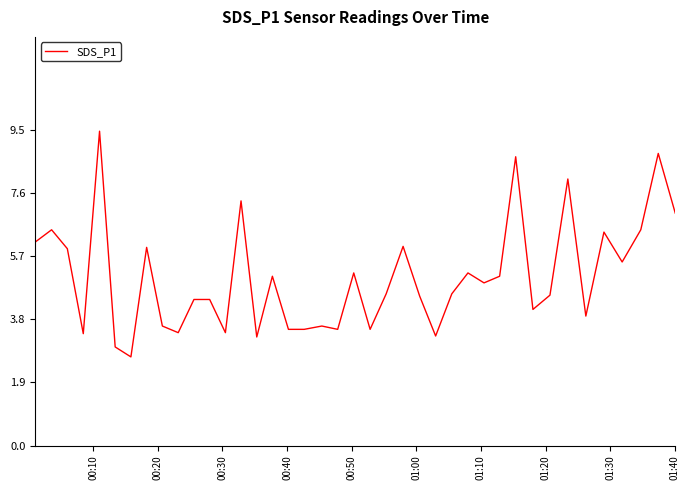

What is the smallest value displayed?

2.7